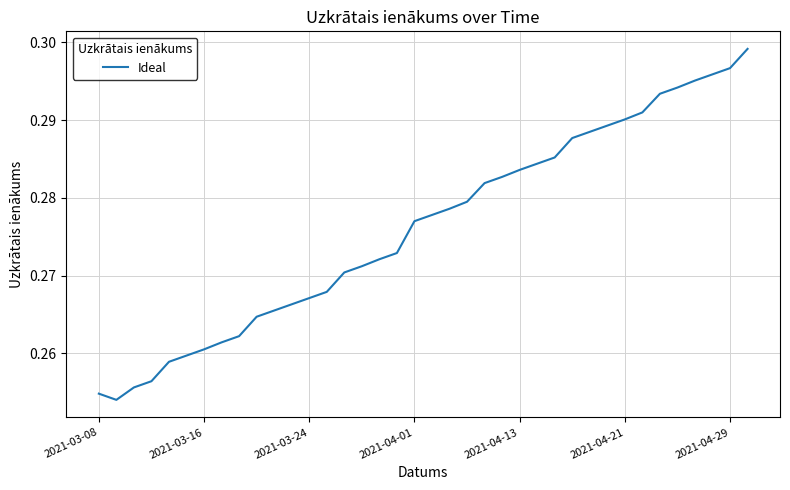

How many lines are shown in the chart?

1